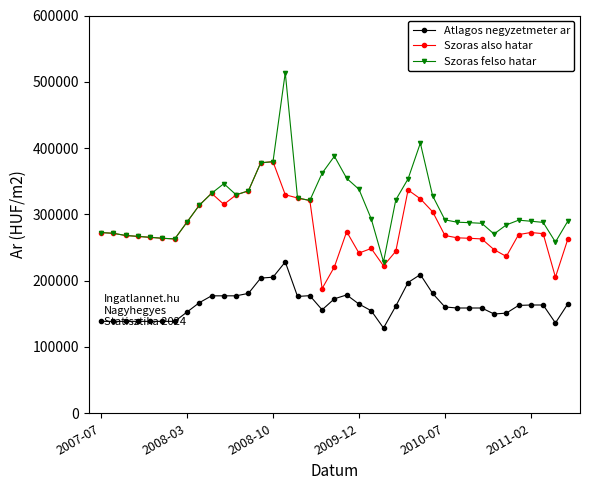

How many distinct data groups are displayed?

3